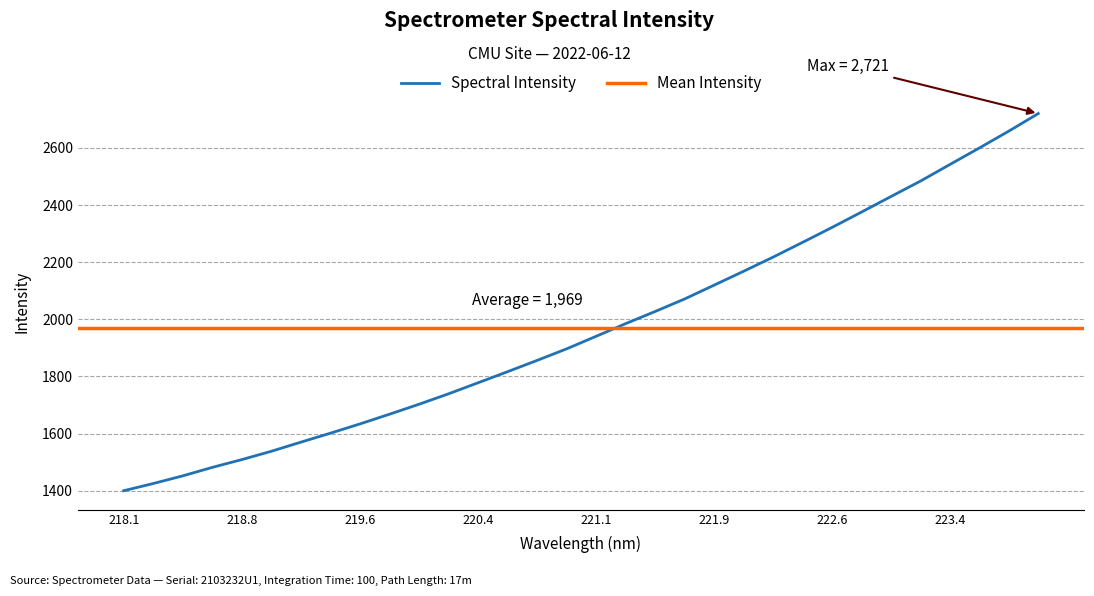

Does the chart have visible grid lines?

Yes